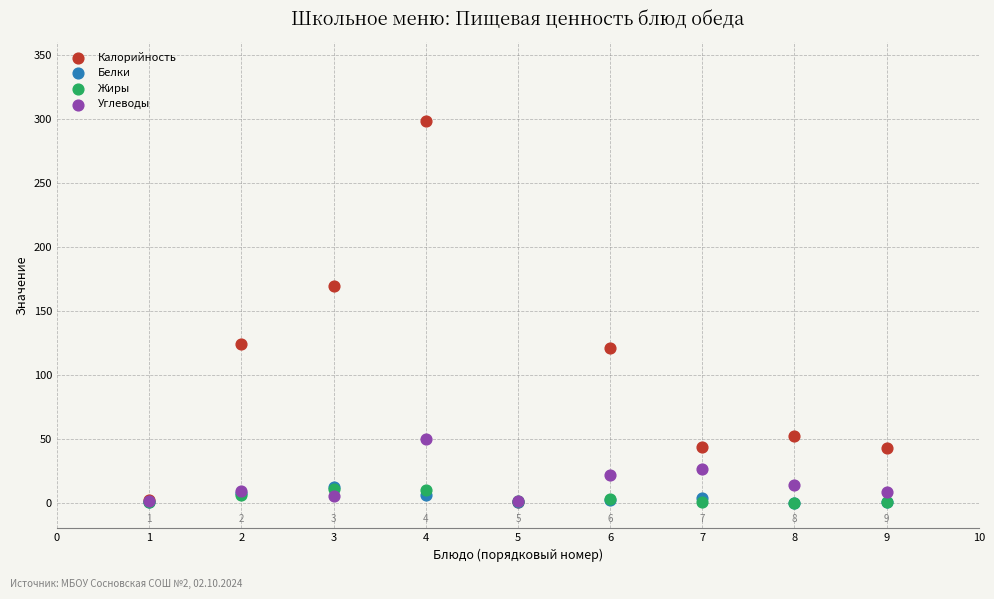

Which series contains the highest Y value?

Калорийность